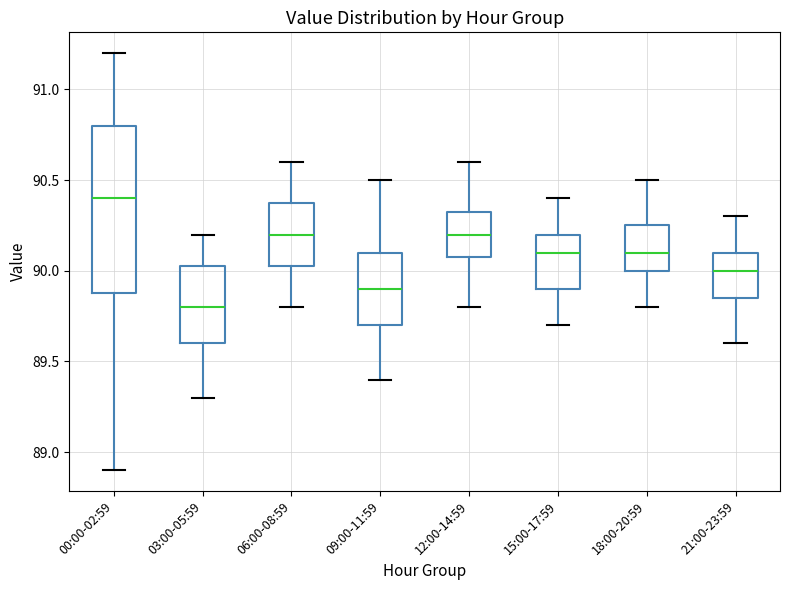

Which box is the tallest, from its lower edge to its upper edge?

00:00-02:59